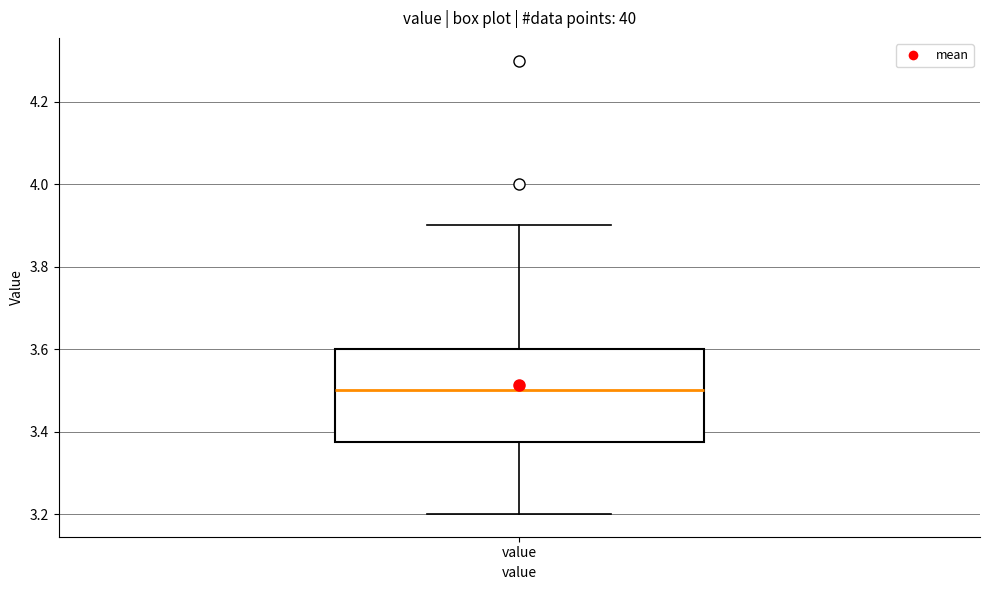

Transcribe this box plot: give where the median line is, the range the box spans, and where the two whiskers end, as read against the y-axis. The values are not printed on the chart, so give them approximately, as read against the axis.

median 3.50, box 3.38 to 3.60, whiskers 3.20 to 3.90